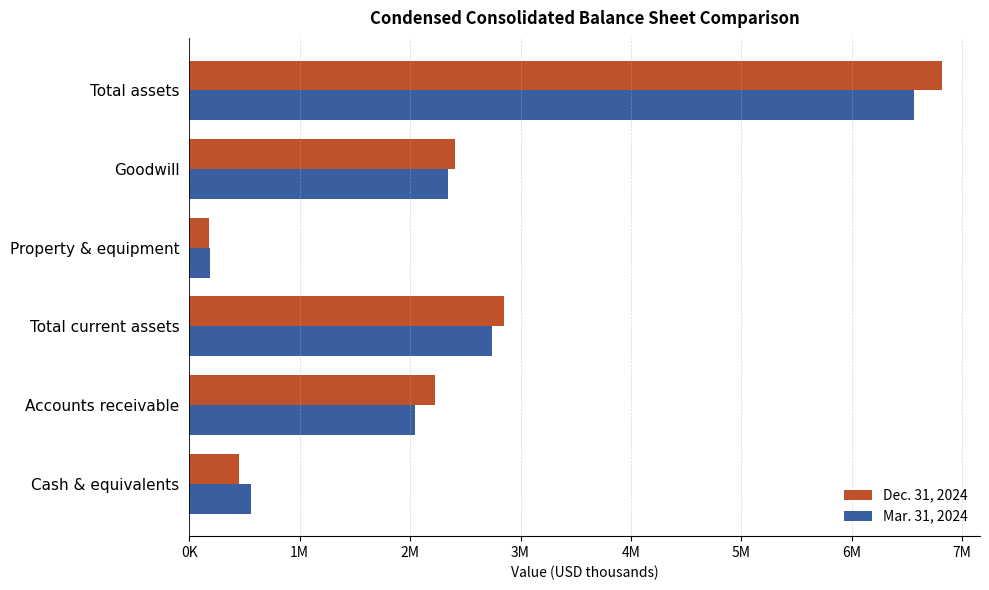

What are all the series names shown in the legend?

Dec. 31, 2024, Mar. 31, 2024